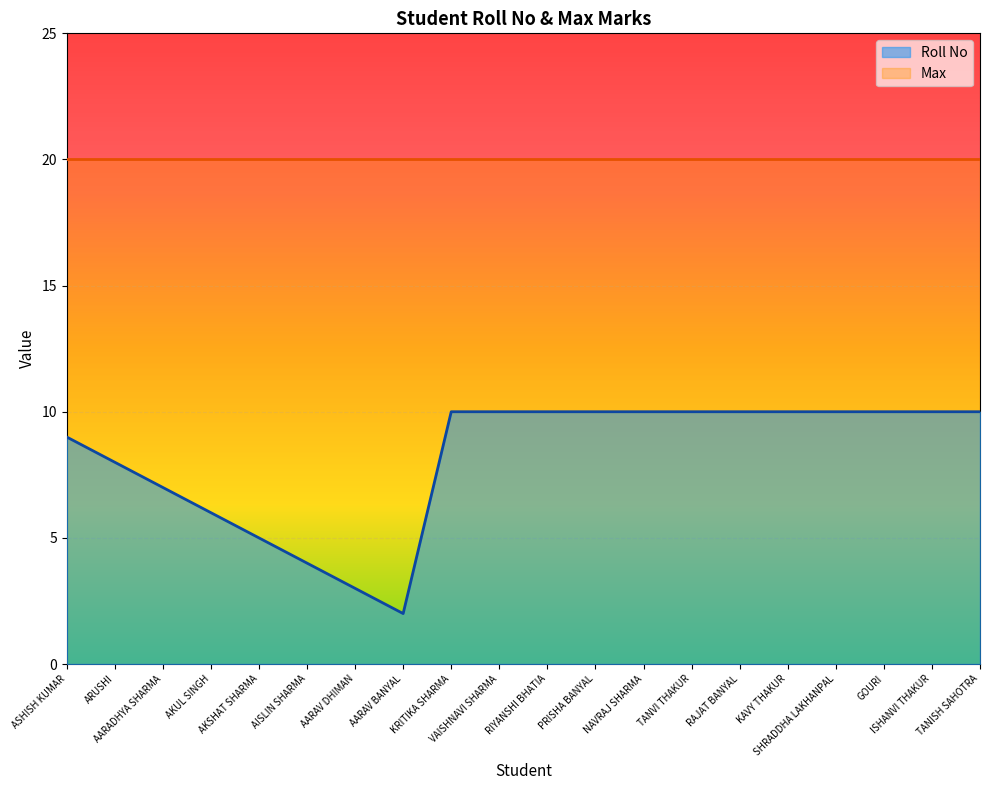

What is the sum of the values at AARADHYA SHARMA and NAVRAJ SHARMA?

17